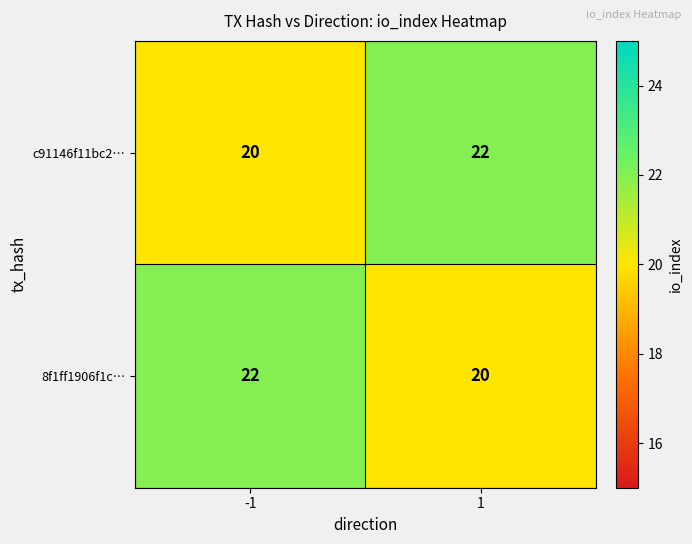

Is the value of c91146f11bc2… at 1 greater than the value of 8f1ff1906f1c… at 1?

Yes